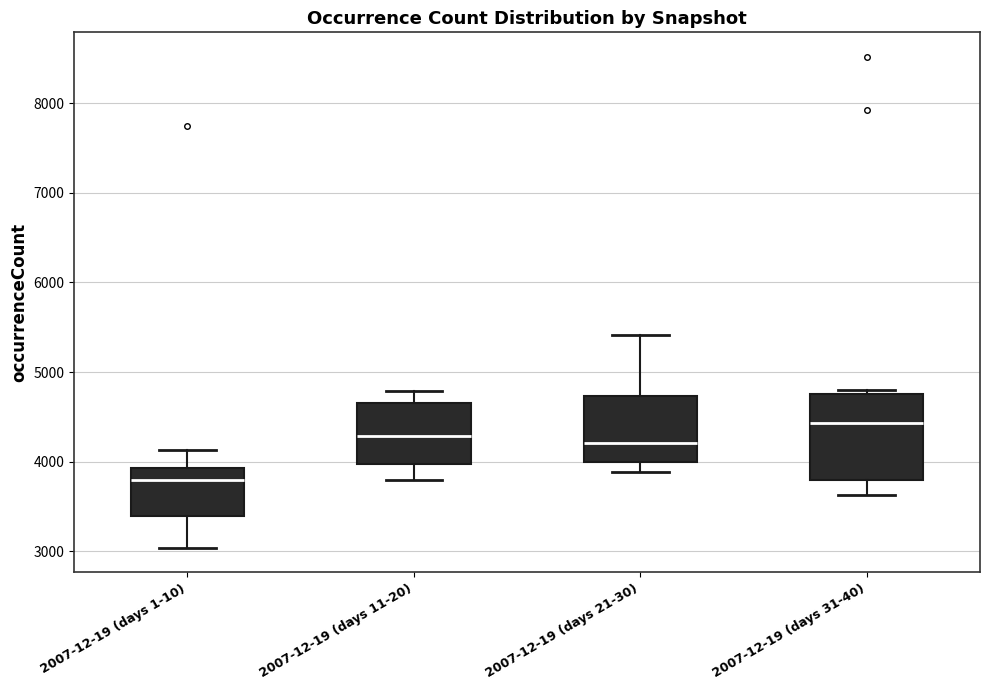

Which box is the tallest, from its lower edge to its upper edge?

2007-12-19 (days 31-40)